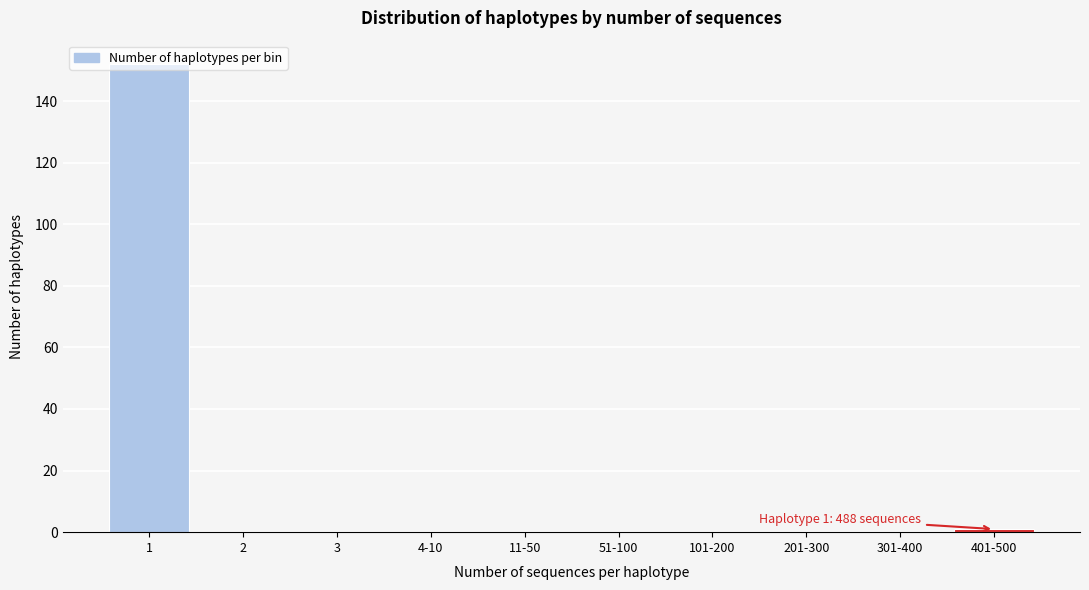

The value at 101-200 is -68. True or false?

False